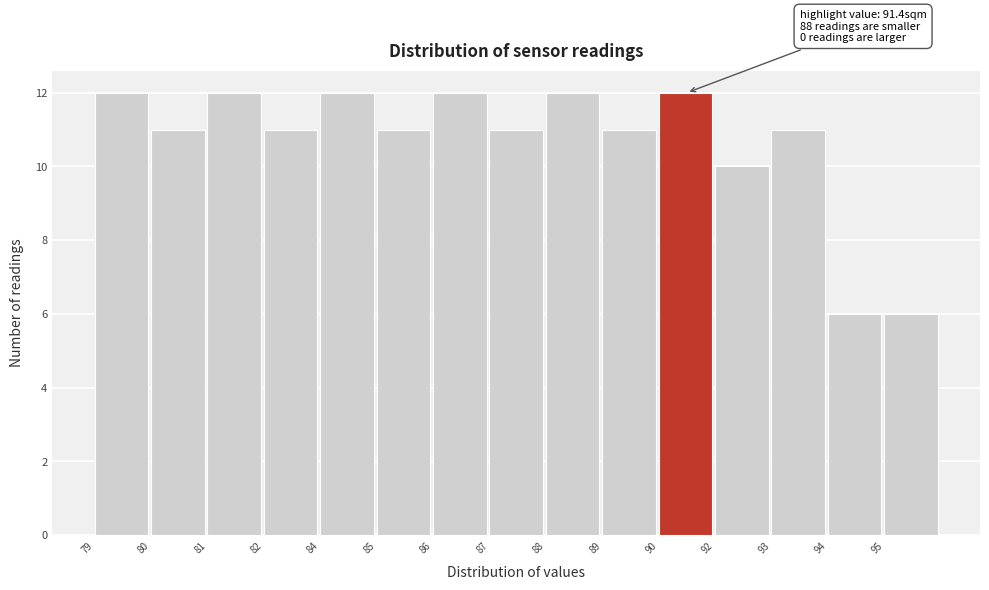

Reading left to right, extract all data points from this chart.

79=12	80=11	81=12	82=11	84=12	85=11	86=12	87=11	88=12	89=11	90=12	92=10	93=11	94=6	95=6